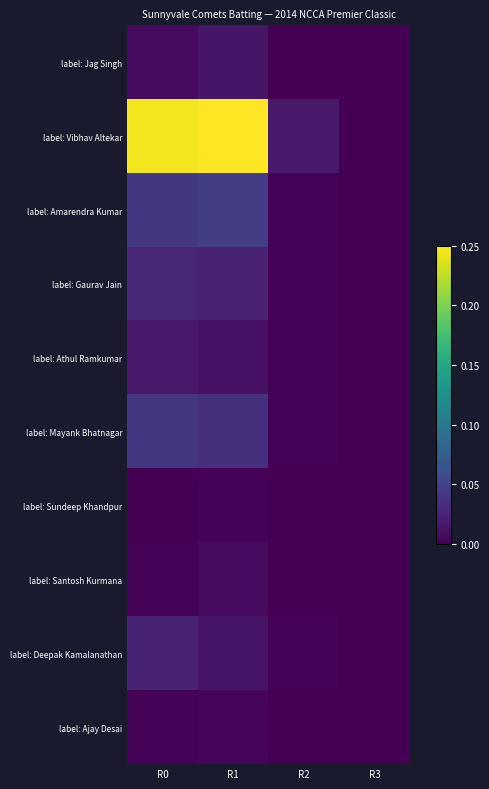

Rank the series at R3 from highest to lowest value.

label: Jag Singh, label: Vibhav Altekar, label: Amarendra Kumar, label: Gaurav Jain, label: Athul Ramkumar, label: Mayank Bhatnagar, label: Sundeep Khandpur, label: Santosh Kurmana, label: Deepak Kamalanathan, label: Ajay Desai